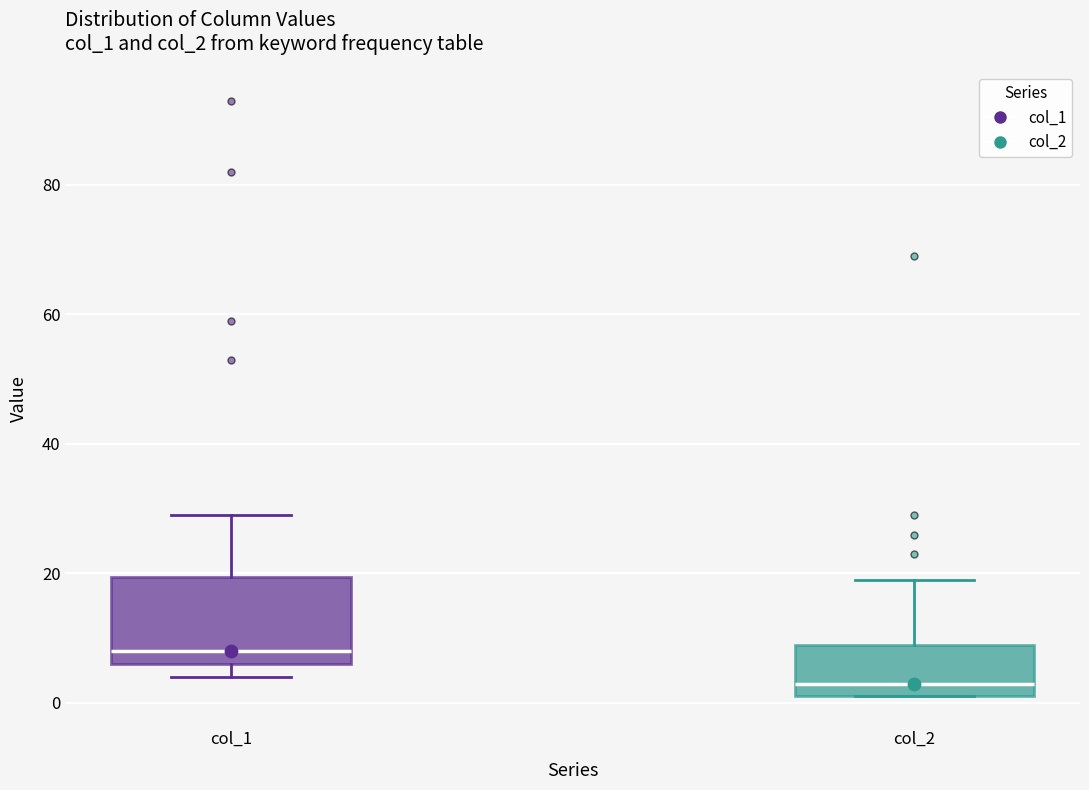

Comparing the boxes themselves (not the whiskers), which one is the tallest?

col_1